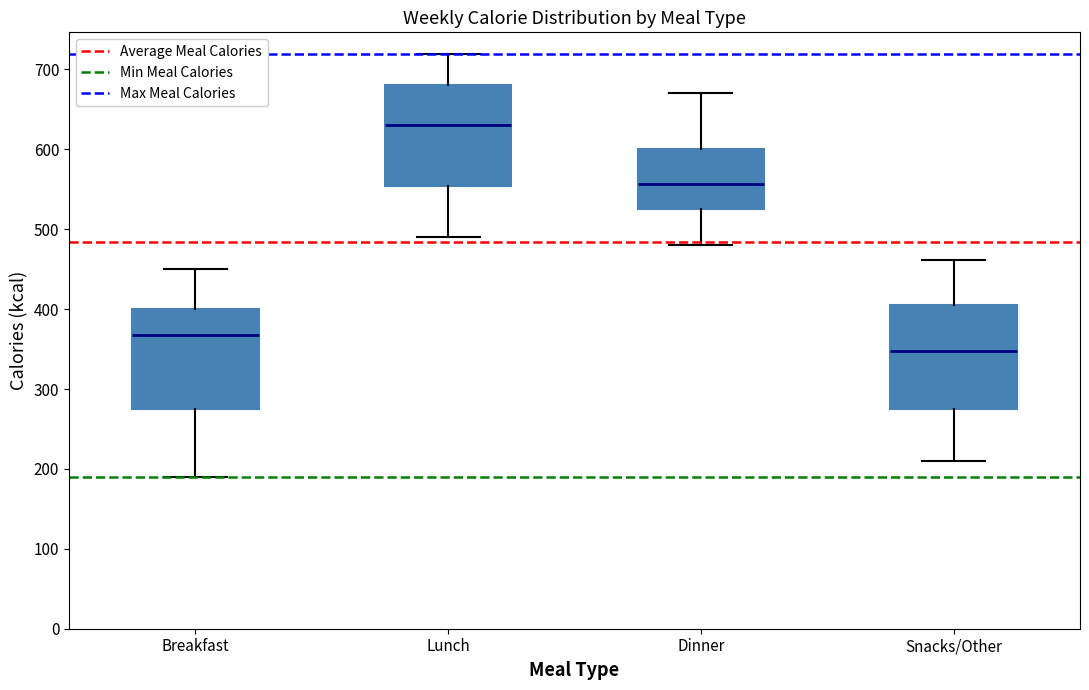

Reading left to right, read every box against the y-axis: the position of its median line, the range the box covers, and the ends of its whiskers. The values are not printed on the chart, so give them approximately, as read against the axis.

Breakfast: median 370, box 280 to 400, whiskers 190 to 450
Lunch: median 630, box 550 to 680, whiskers 490 to 720
Dinner: median 560, box 530 to 600, whiskers 480 to 670
Snacks/Other: median 350, box 280 to 410, whiskers 210 to 460